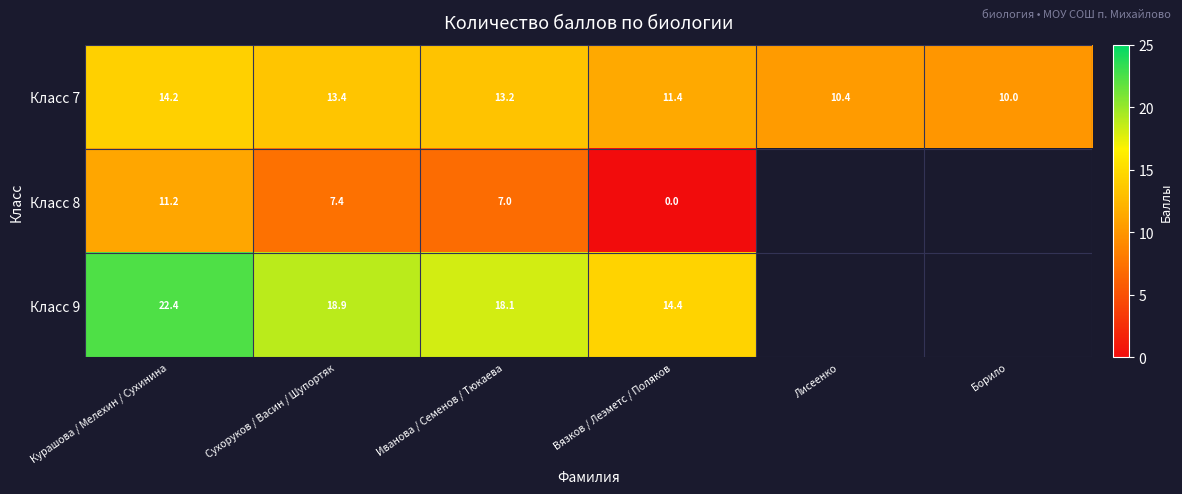

Where is Класс 7 nearest to the value 12?

Вязков / Леэметс / Поляков